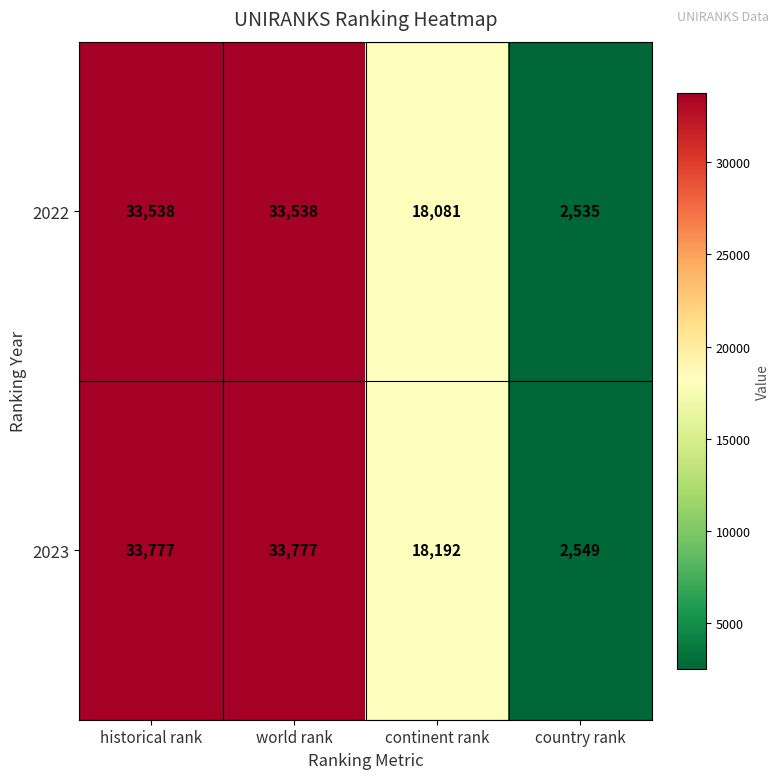

How many data points in 2023 are less than 33777?

2